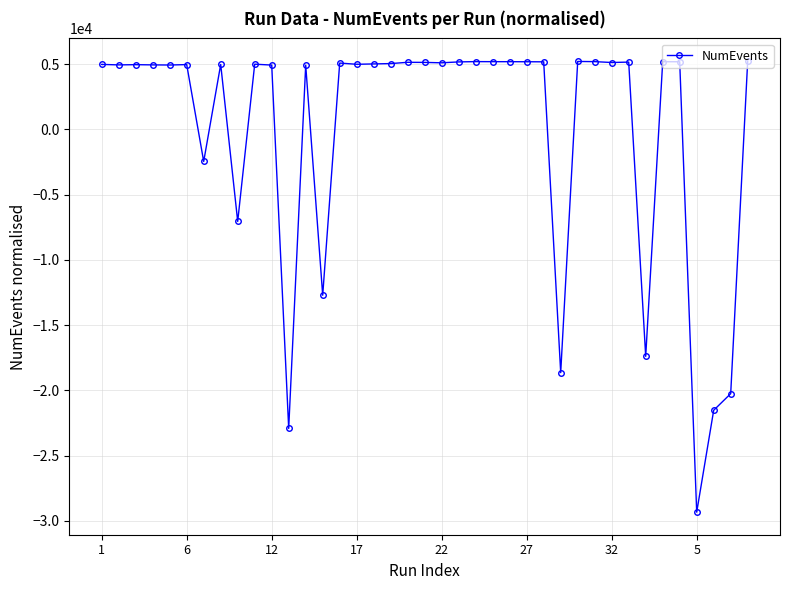

Does the chart display data point markers on the line(s)?

Yes